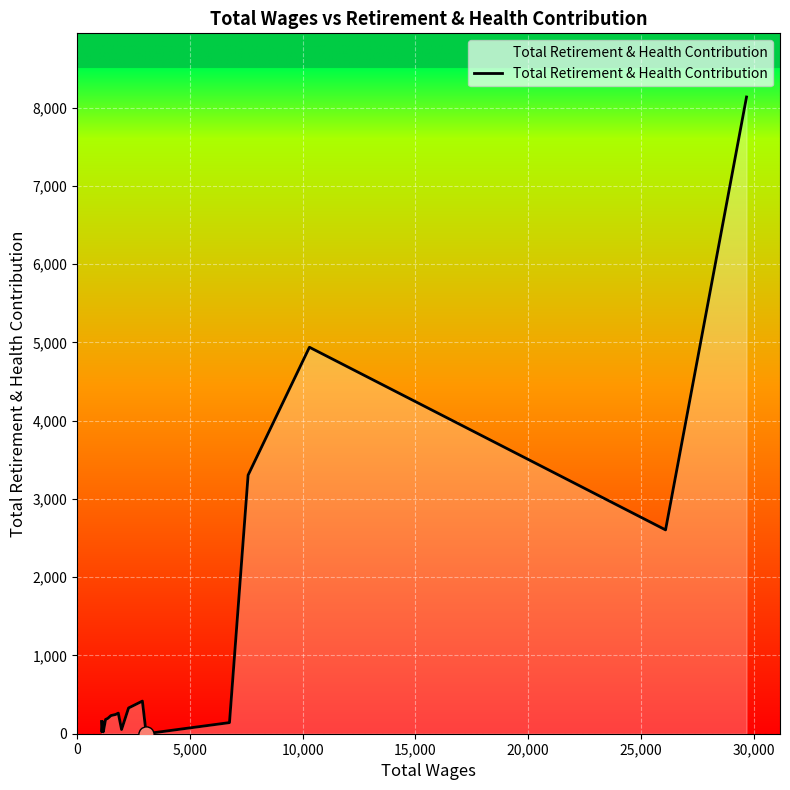

What is the difference between the maximum and minimum values?

8137